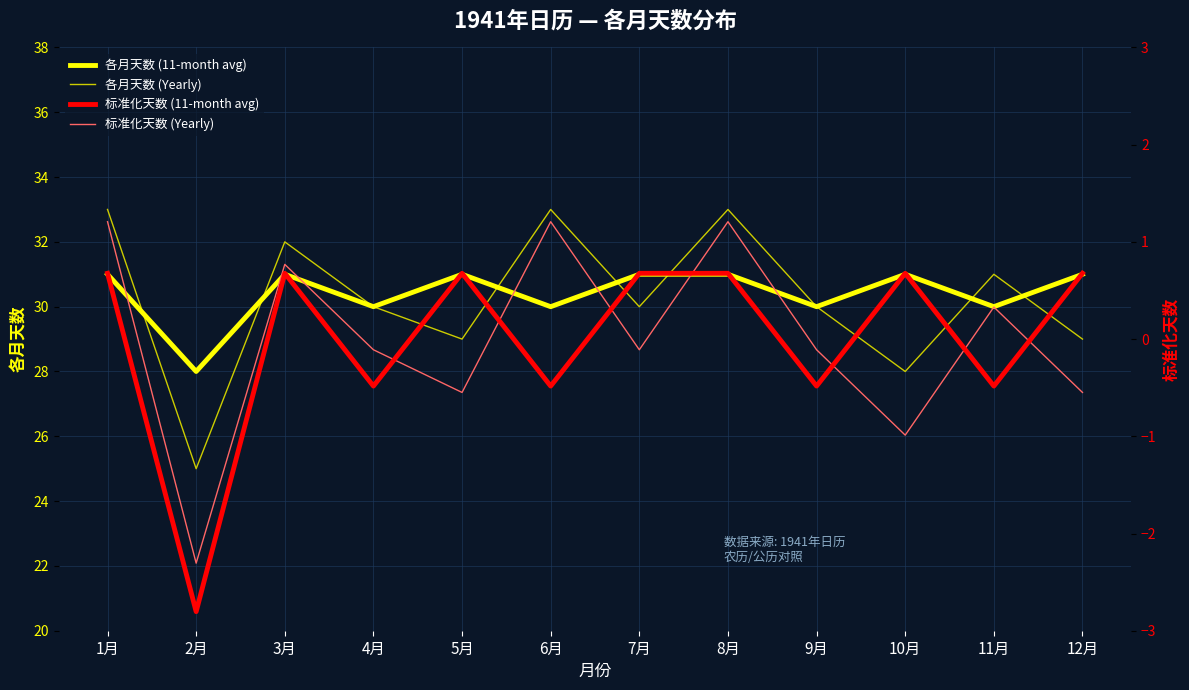

What is the label of the 2nd point from the right?

11月